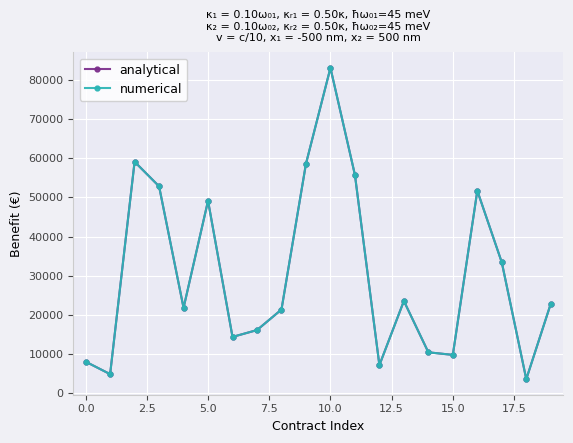

What is the highest value of the numerical series?

83039.8